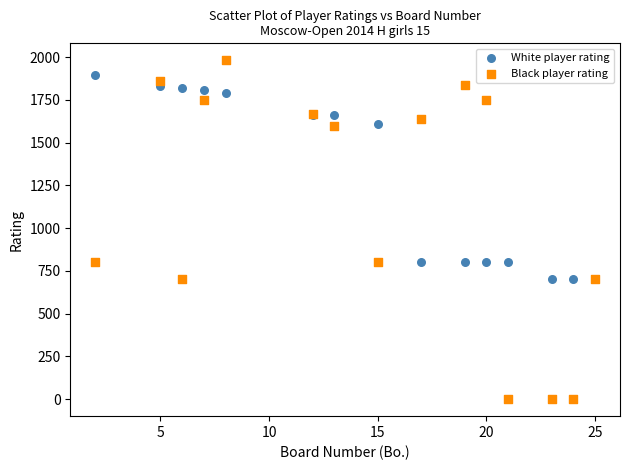

What are all the series names shown in the legend?

White player rating, Black player rating